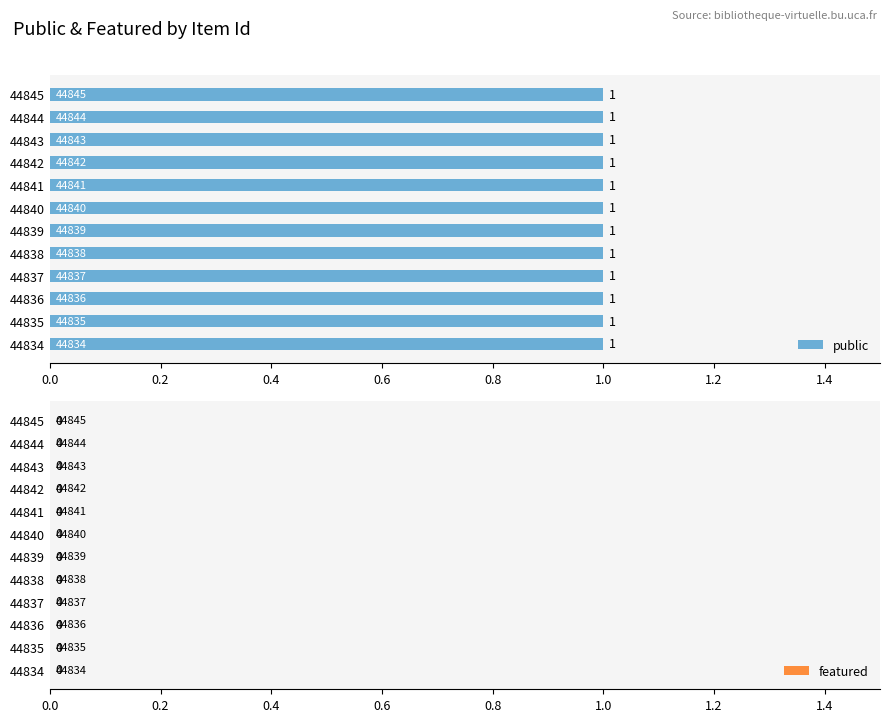

Between 44845 and 44840, which is larger?

44845